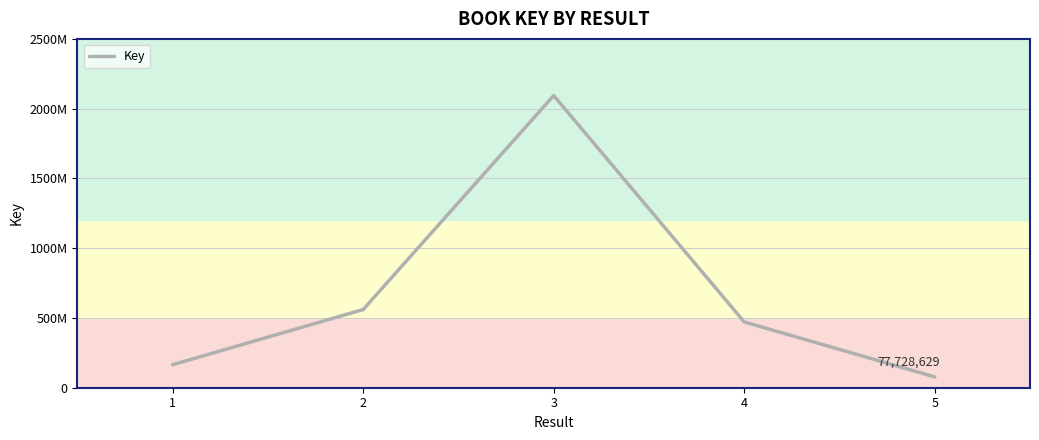

Is it true that the value at 2 is 560276108?

True